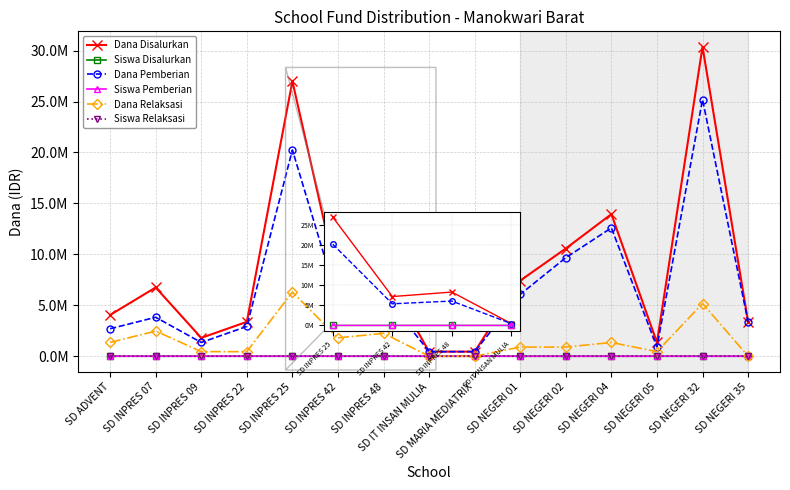

What is the spread (max minus min) of values at SD INPRES 09?

1799999